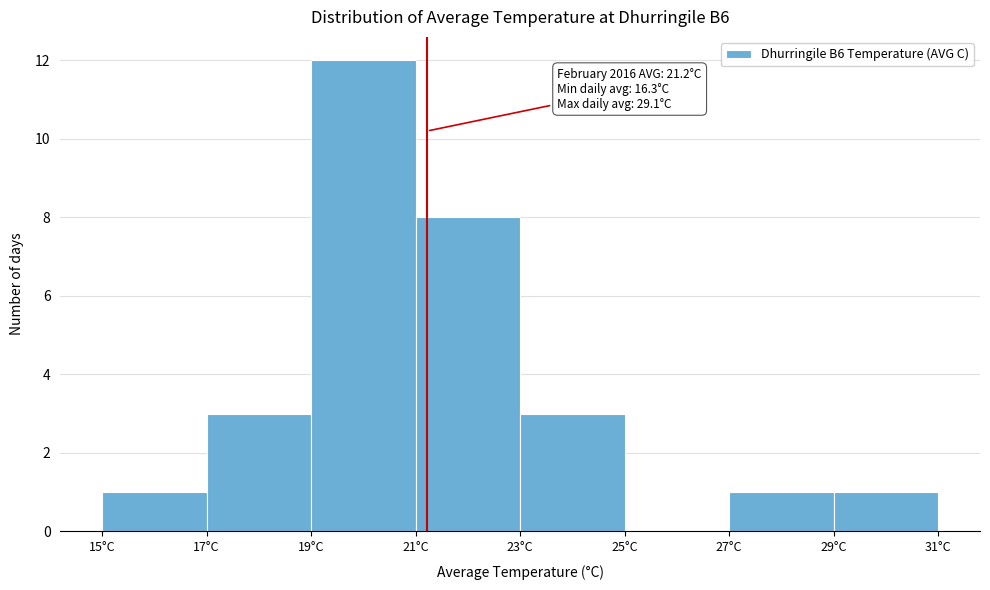

Which range on the x-axis has the tallest bar?

19 to 21